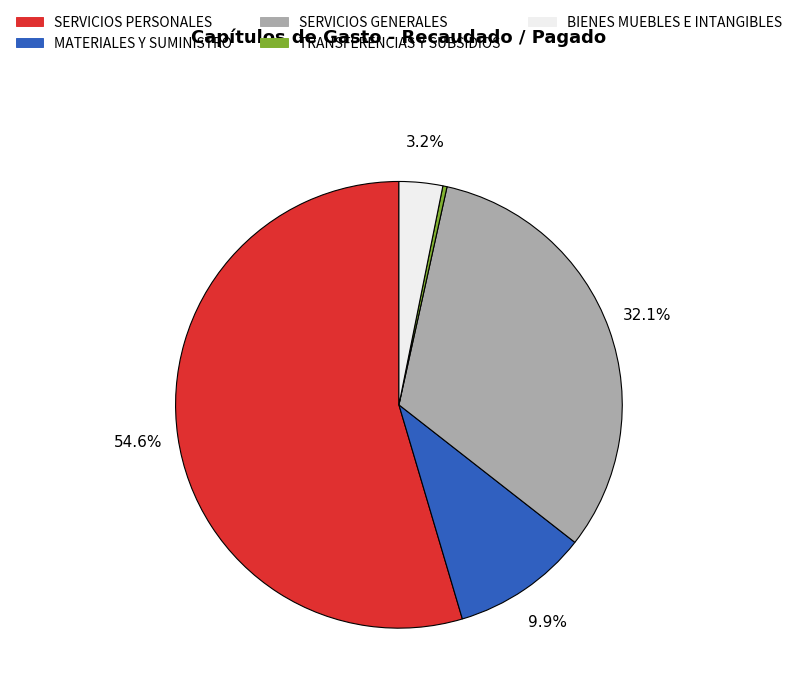

What percentage is the SERVICIOS PERSONALES slice, to the nearest percent?

55%